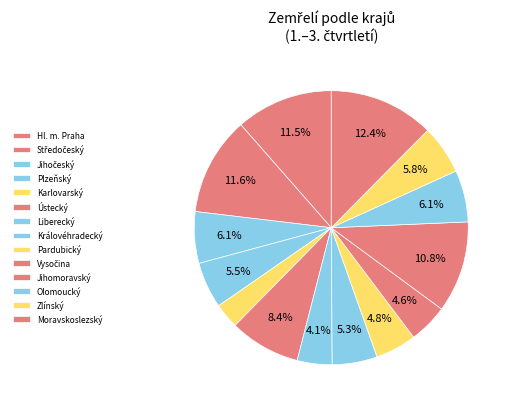

How many segments does this pie chart have?

14